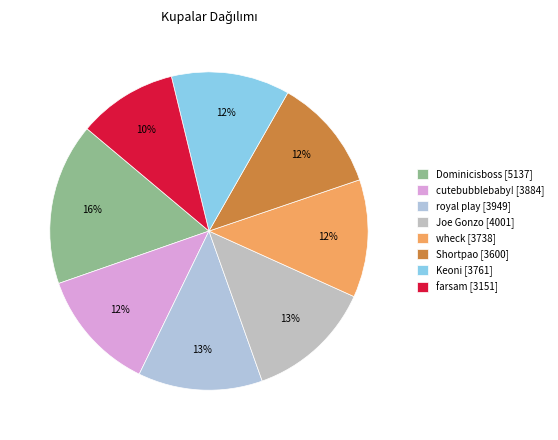

How many slices are in this pie chart?

8